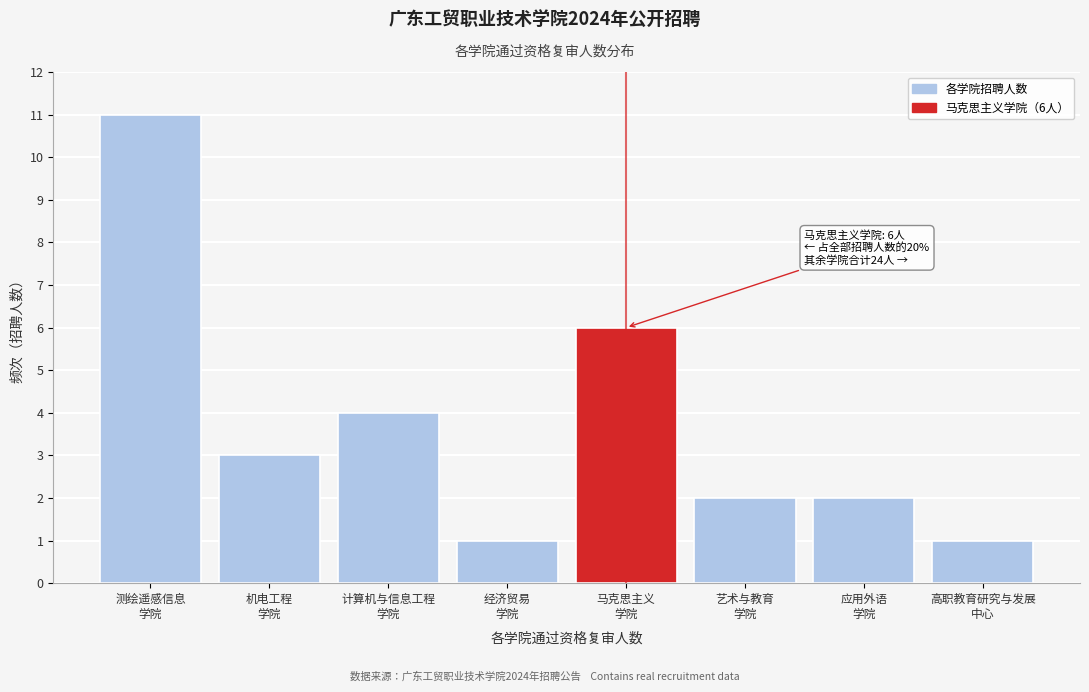

Reading left to right, what are all the values shown in this chart?

11	3	4	1	6	2	2	1